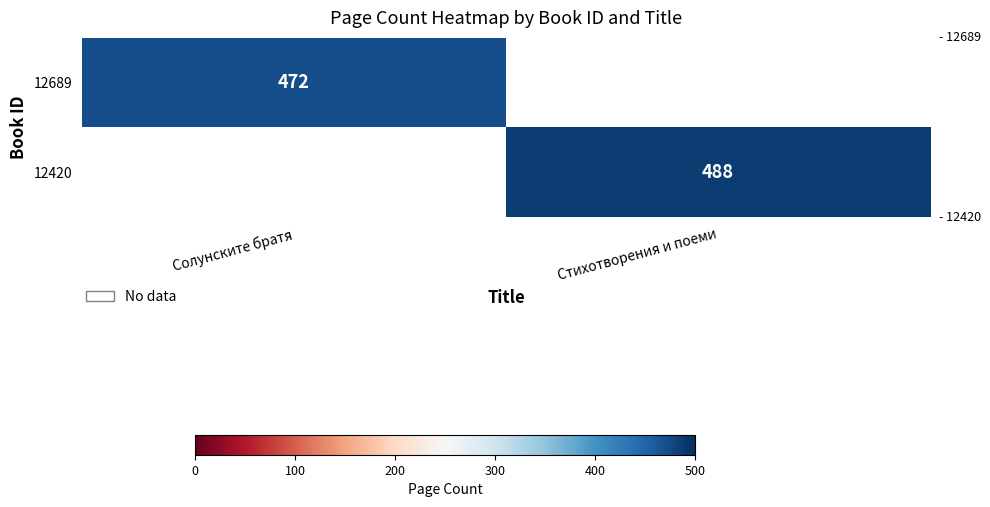

The 12420 series shows 488 at Стихотворения и поеми. True or false?

True